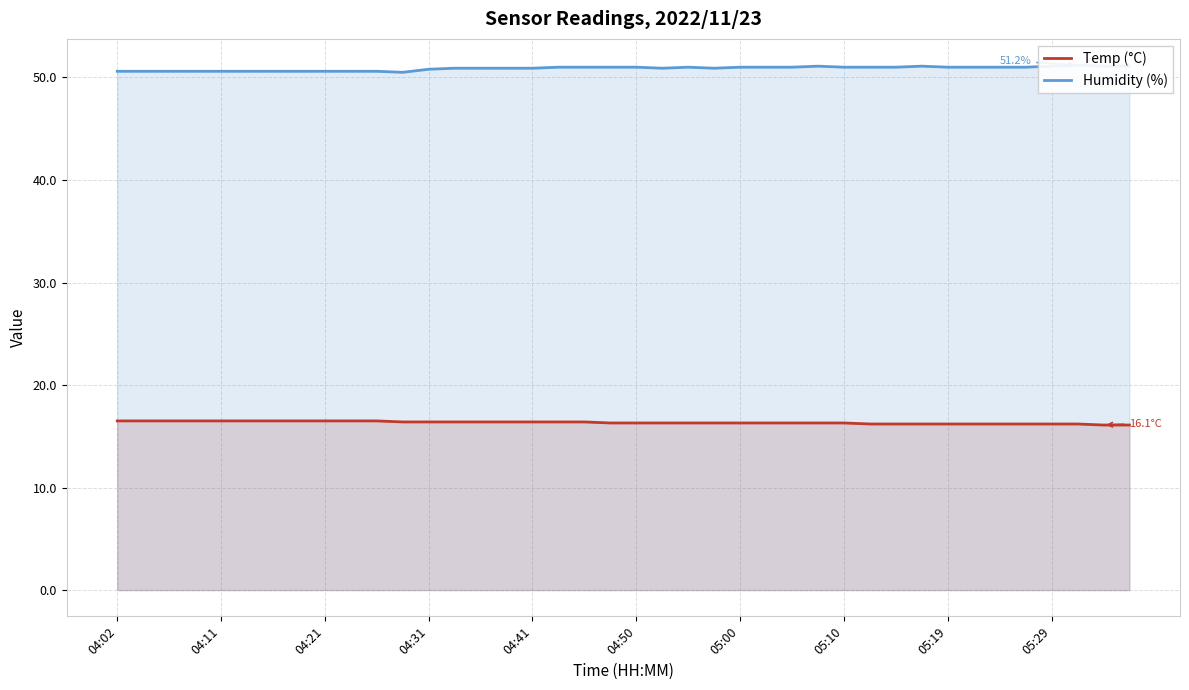

The value of Humidity (%) at 23 is 50.9. True or false?

True